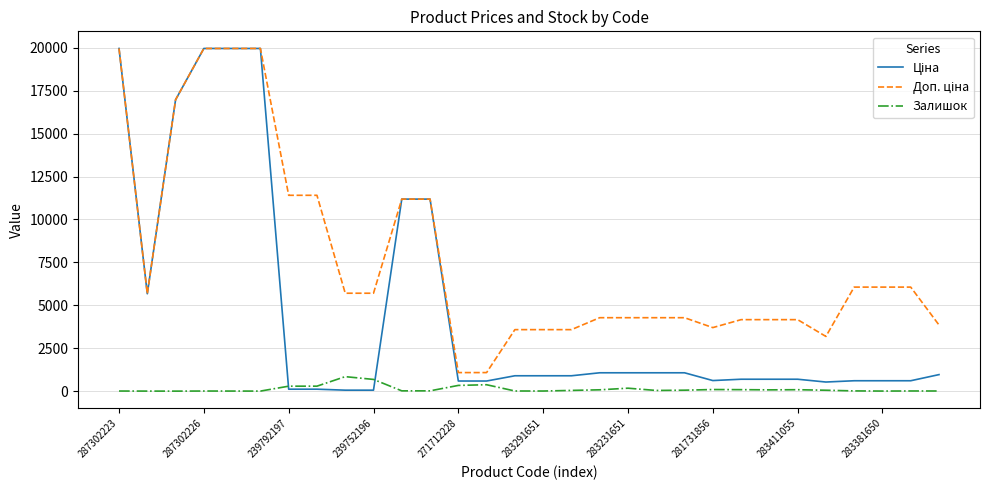

Is this an area chart (filled region under the line)?

No